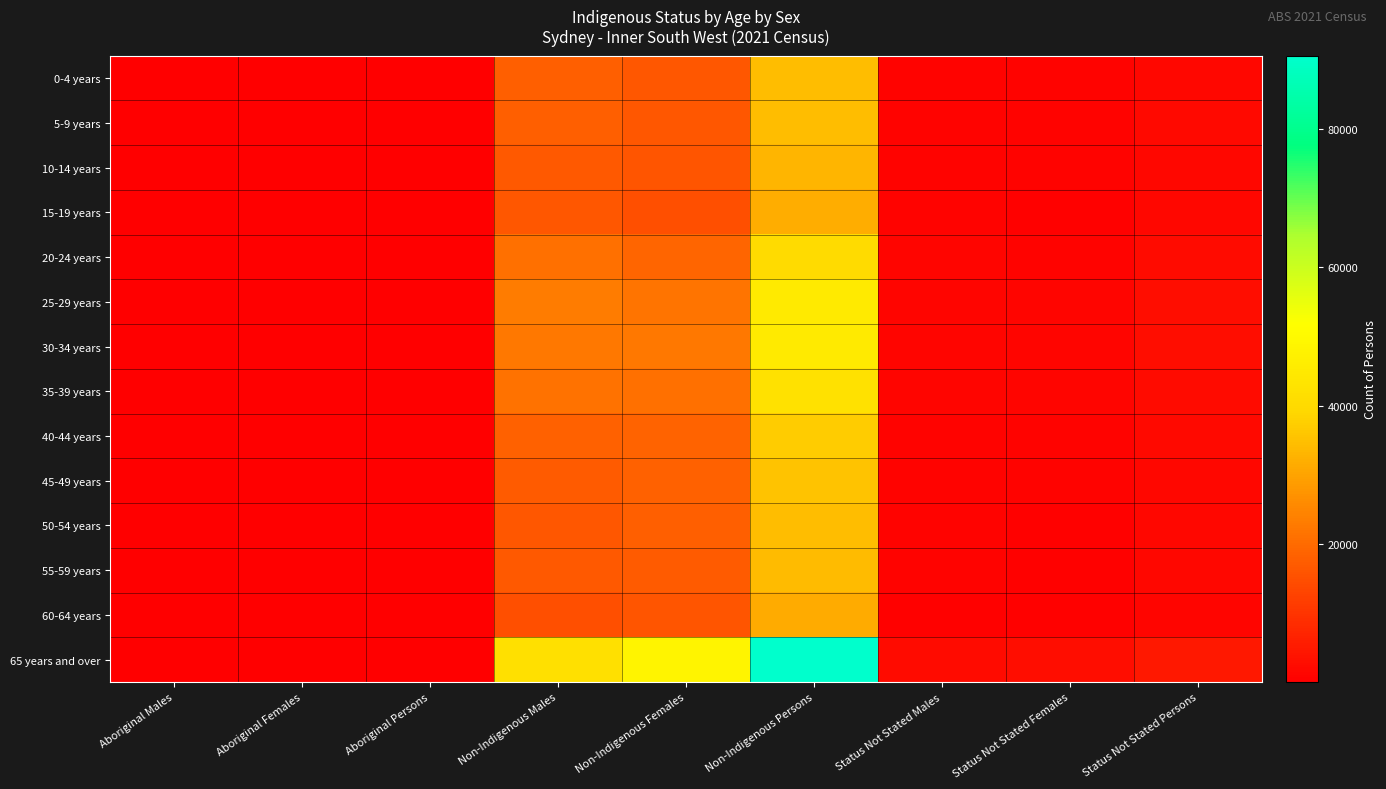

Between Non-Indigenous Females and Aboriginal Females, which is larger?

Non-Indigenous Females